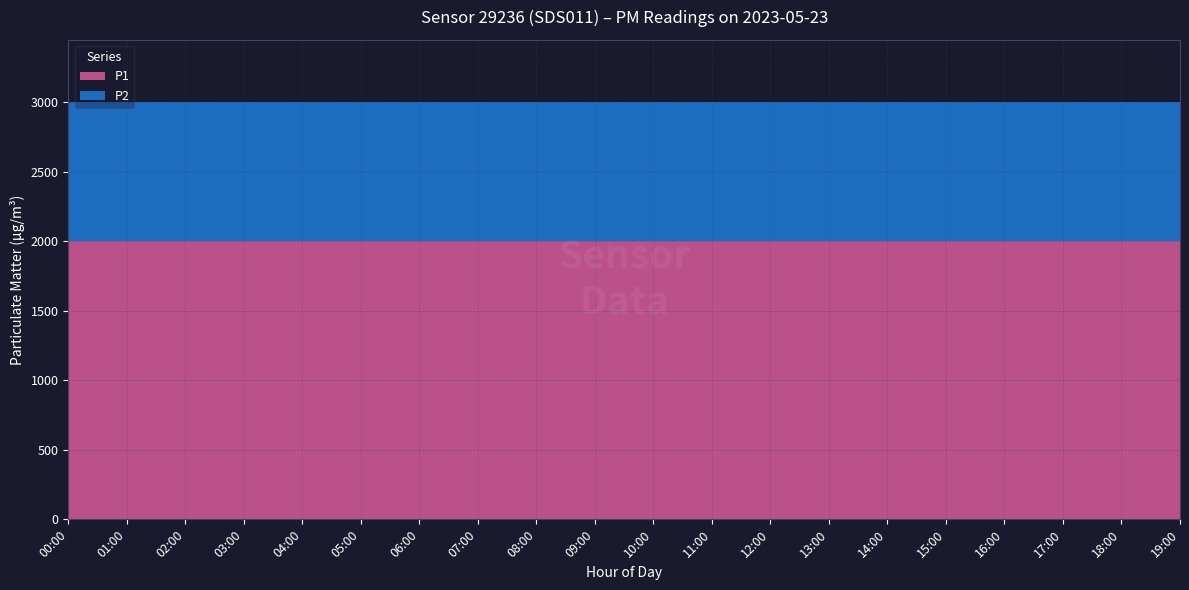

What is the total value across all series at 01:00?

2999.8